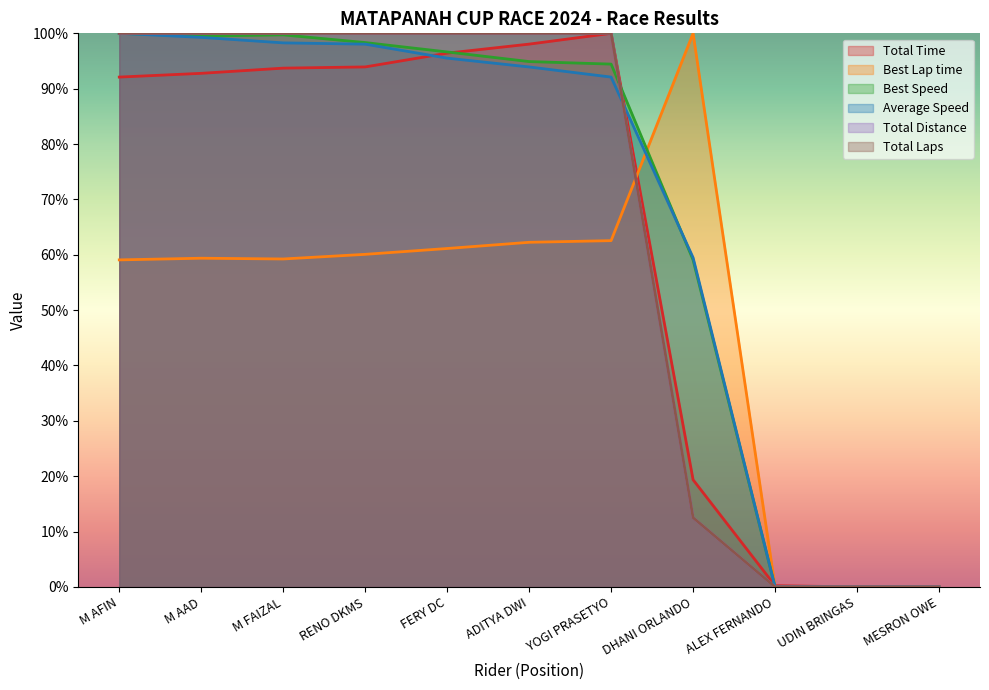

Reading left to right, list all the values displayed in this chart.

Total Laps: M AFIN=100.0	M AAD=100.0	M FAIZAL=100.0	RENO DKMS=100.0	FERY DC=100.0	ADITYA DWI=100.0	YOGI PRASETYO=100.0	DHANI ORLANDO=12.5	ALEX FERNANDO=0.0	UDIN BRINGAS=0.0	MESRON OWE=0.0
Total Time: M AFIN=92.1	M AAD=92.8	M FAIZAL=93.7	RENO DKMS=93.9	FERY DC=96.4	ADITYA DWI=98.1	YOGI PRASETYO=100.0	DHANI ORLANDO=19.4	ALEX FERNANDO=0.2	UDIN BRINGAS=0.0	MESRON OWE=0.0
Best Lap time: M AFIN=59.1	M AAD=59.4	M FAIZAL=59.2	RENO DKMS=60.1	FERY DC=61.1	ADITYA DWI=62.2	YOGI PRASETYO=62.6	DHANI ORLANDO=100.0	ALEX FERNANDO=0.0	UDIN BRINGAS=0.0	MESRON OWE=0.0
Best Speed: M AFIN=100.0	M AAD=99.5	M FAIZAL=99.7	RENO DKMS=98.3	FERY DC=96.6	ADITYA DWI=94.9	YOGI PRASETYO=94.4	DHANI ORLANDO=59.1	ALEX FERNANDO=0.0	UDIN BRINGAS=0.0	MESRON OWE=0.0
Average Speed: M AFIN=100.0	M AAD=99.3	M FAIZAL=98.3	RENO DKMS=98.0	FERY DC=95.5	ADITYA DWI=93.9	YOGI PRASETYO=92.1	DHANI ORLANDO=59.5	ALEX FERNANDO=0.0	UDIN BRINGAS=0.0	MESRON OWE=0.0
Total Distance: M AFIN=100.0	M AAD=100.0	M FAIZAL=100.0	RENO DKMS=100.0	FERY DC=100.0	ADITYA DWI=100.0	YOGI PRASETYO=100.0	DHANI ORLANDO=12.5	ALEX FERNANDO=0.0	UDIN BRINGAS=0.0	MESRON OWE=0.0